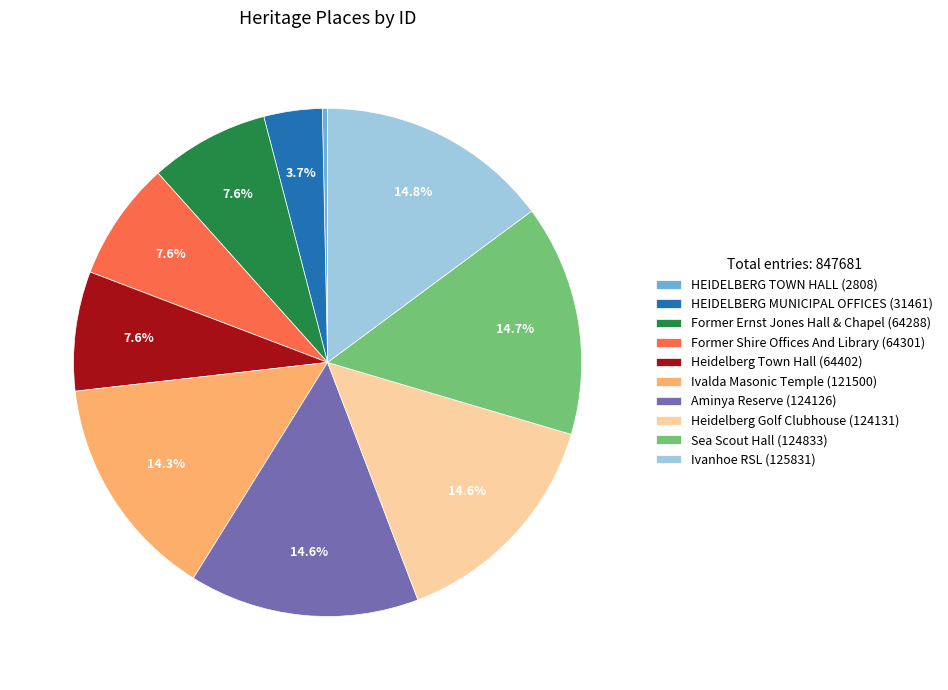

What percentage is the Sea Scout Hall slice, to the nearest percent?

15%